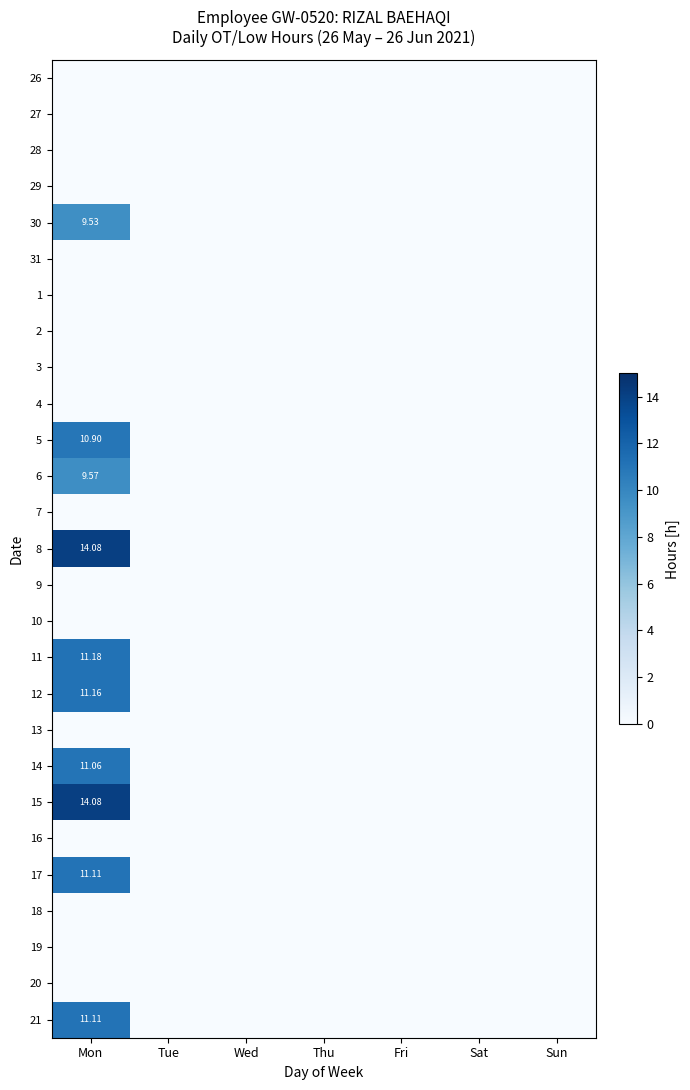

Between Fri and Sat, which is larger?

Fri